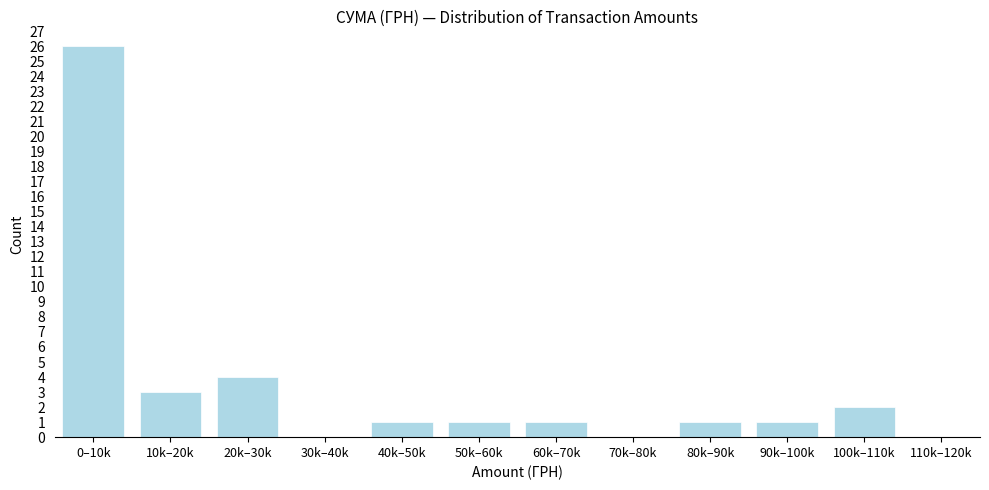

Reading left to right, list all the values displayed in this chart.

0–10k=26	10k–20k=3	20k–30k=4	30k–40k=0	40k–50k=1	50k–60k=1	60k–70k=1	70k–80k=0	80k–90k=1	90k–100k=1	100k–110k=2	110k–120k=0